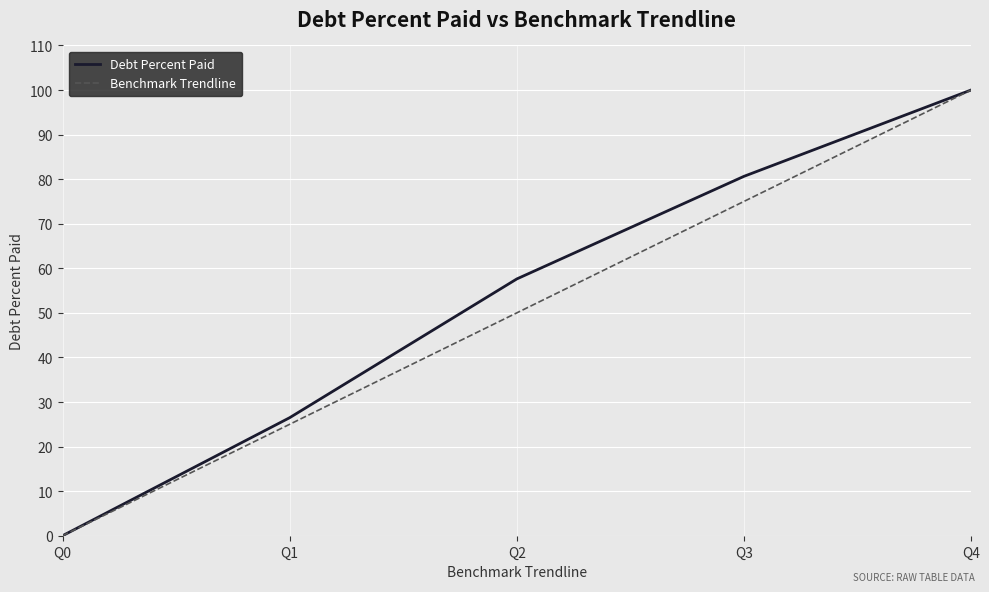

At which category is the sum across all series the highest?

Q4